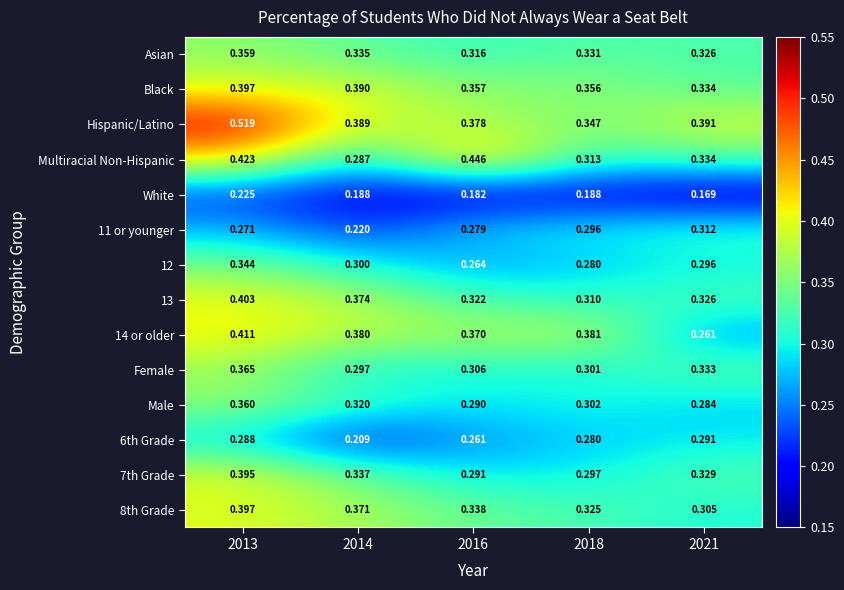

Is the value of 8th Grade at 2018 greater than the value of 14 or older at 2016?

No